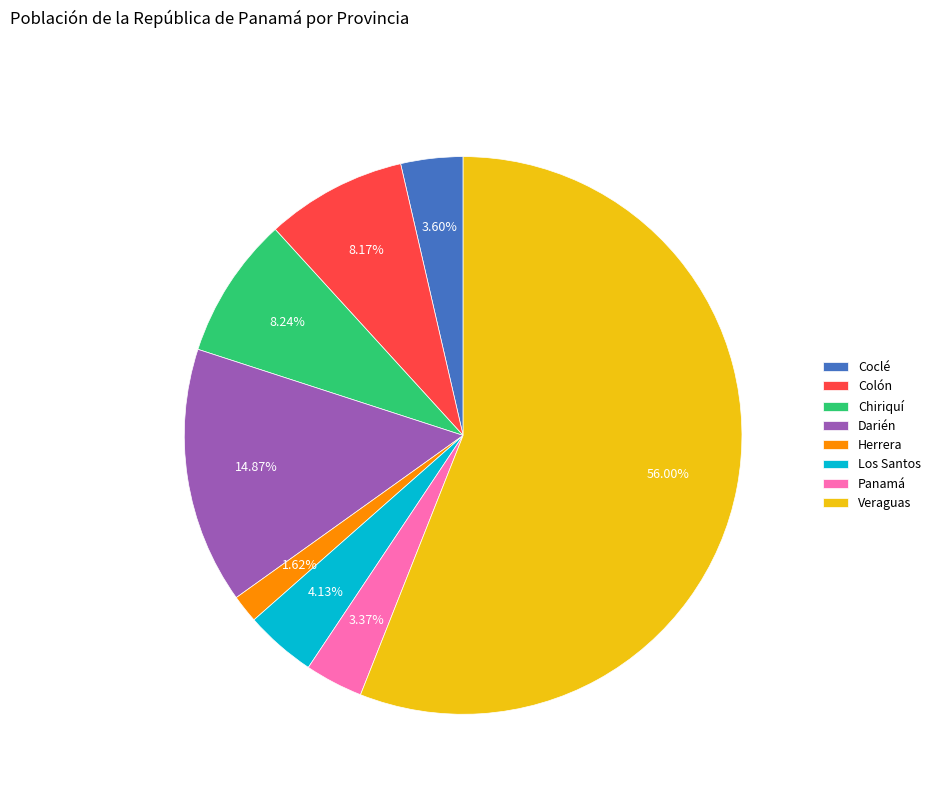

To the nearest percent, what is the combined percentage of Coclé and Veraguas?

60%